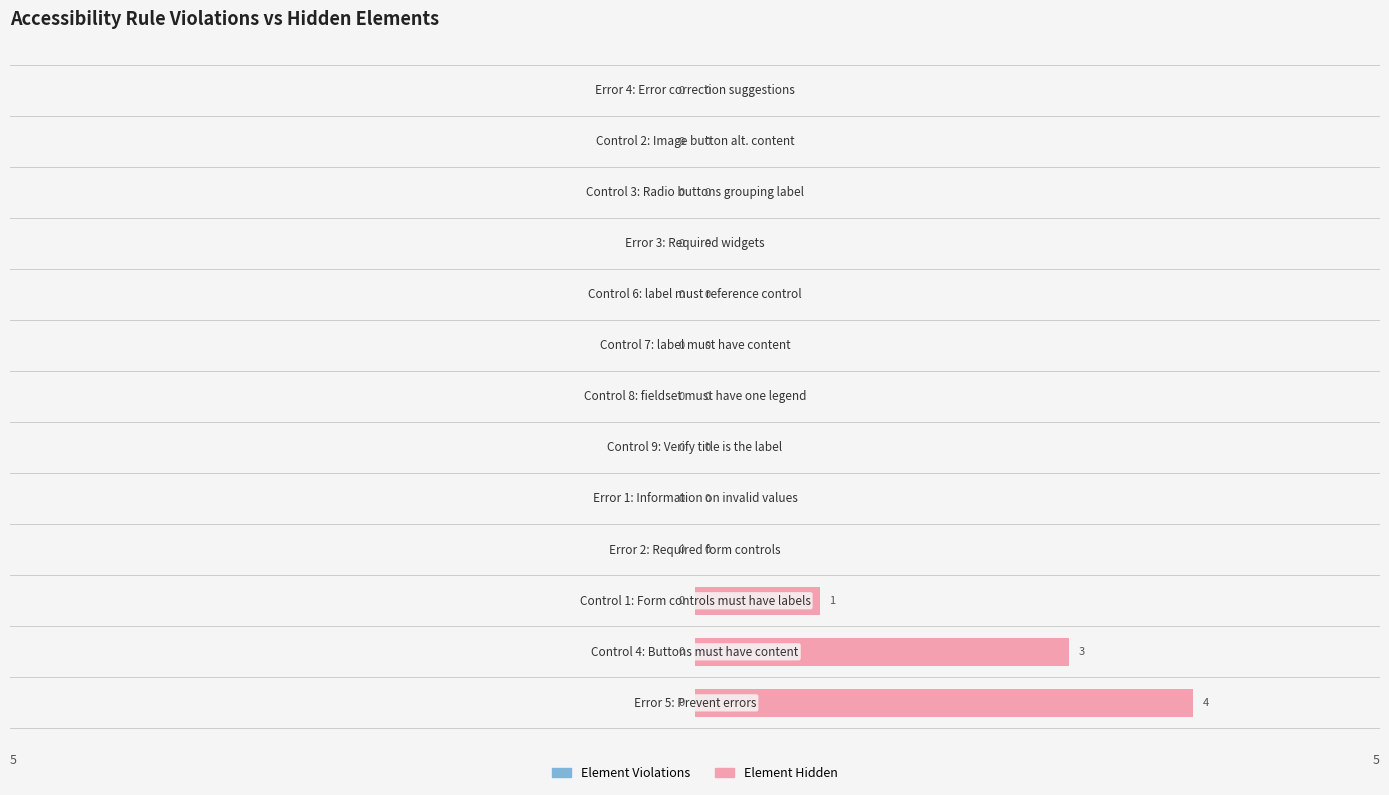

What is the greatest value displayed?

4